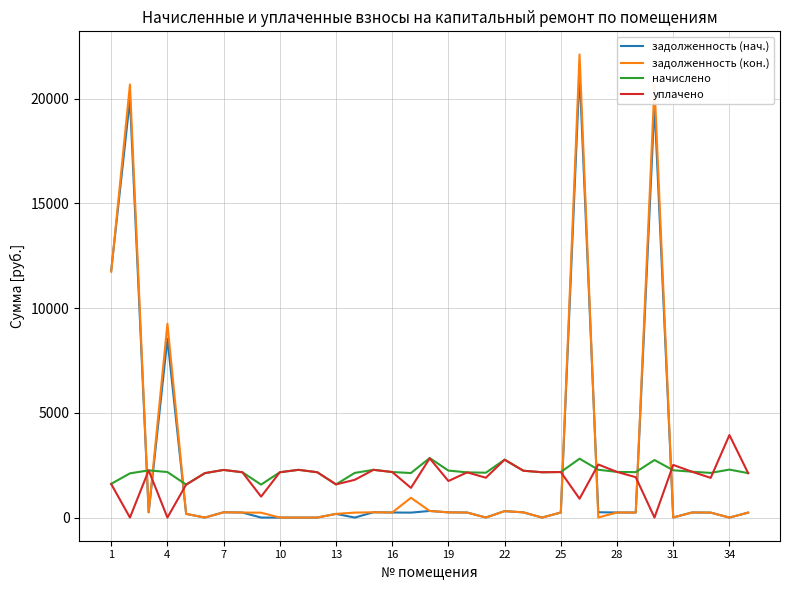

Which series has the widest spread of values?

задолженность (кон.)